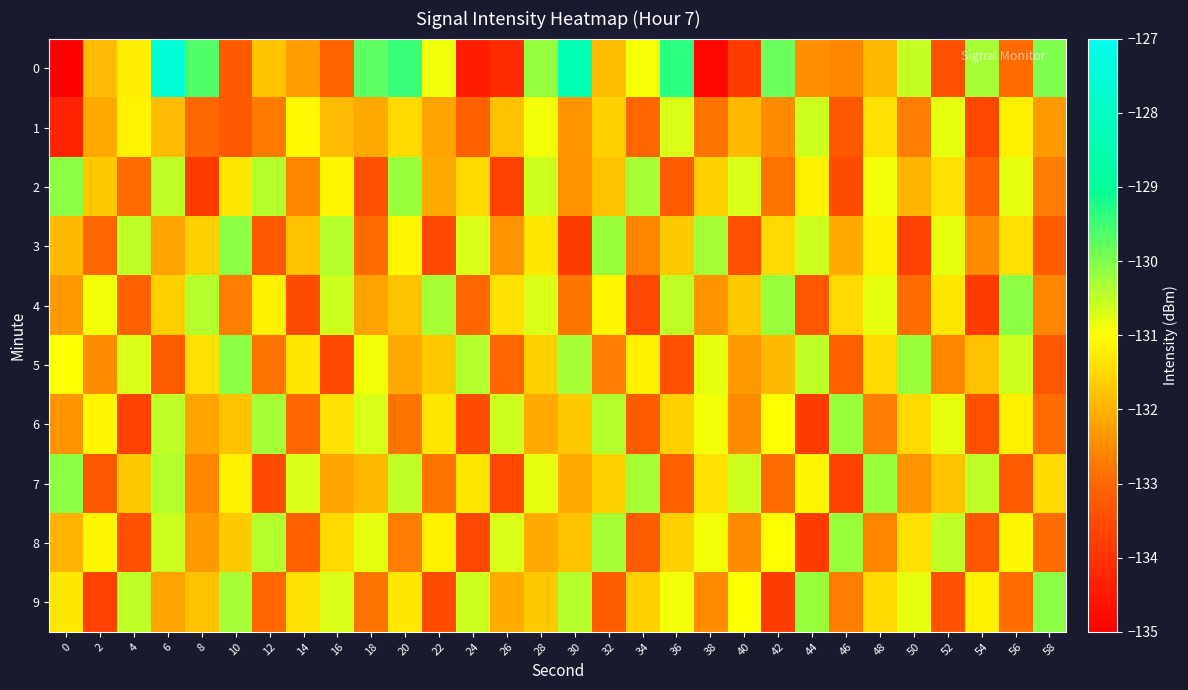

Rank the series at 0 from lowest to highest value.

0, 1, 6, 4, 8, 3, 9, 5, 2, 7